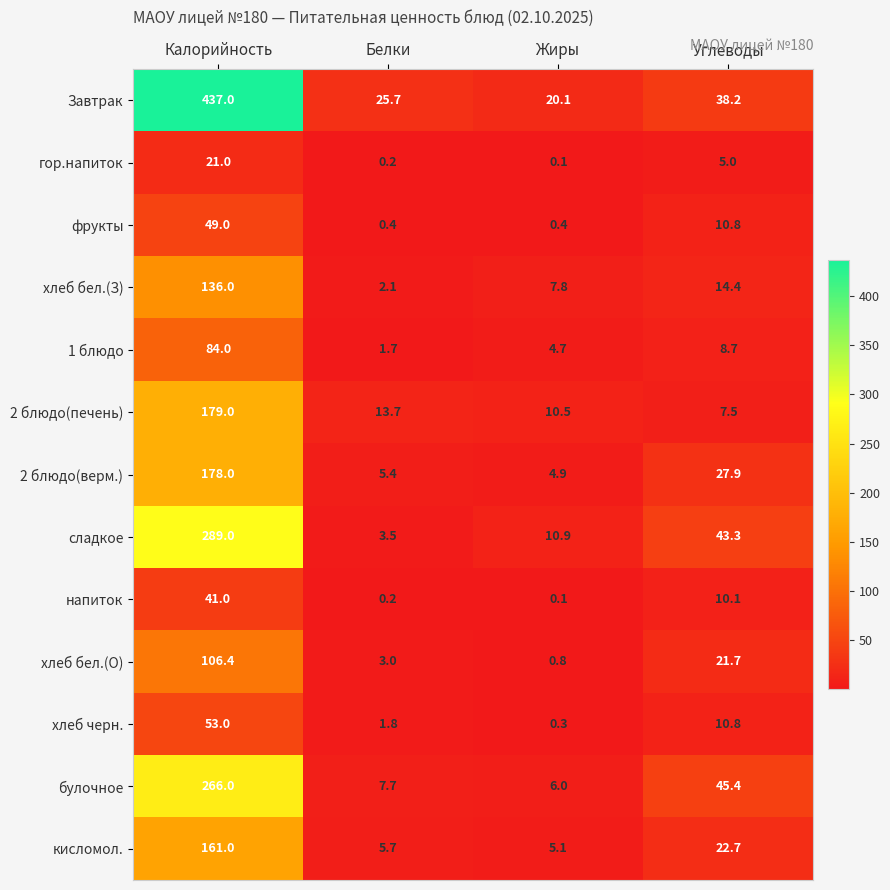

Is the value of гор.напиток at Калорийность greater than the value of 2 блюдо(печень) at Жиры?

Yes